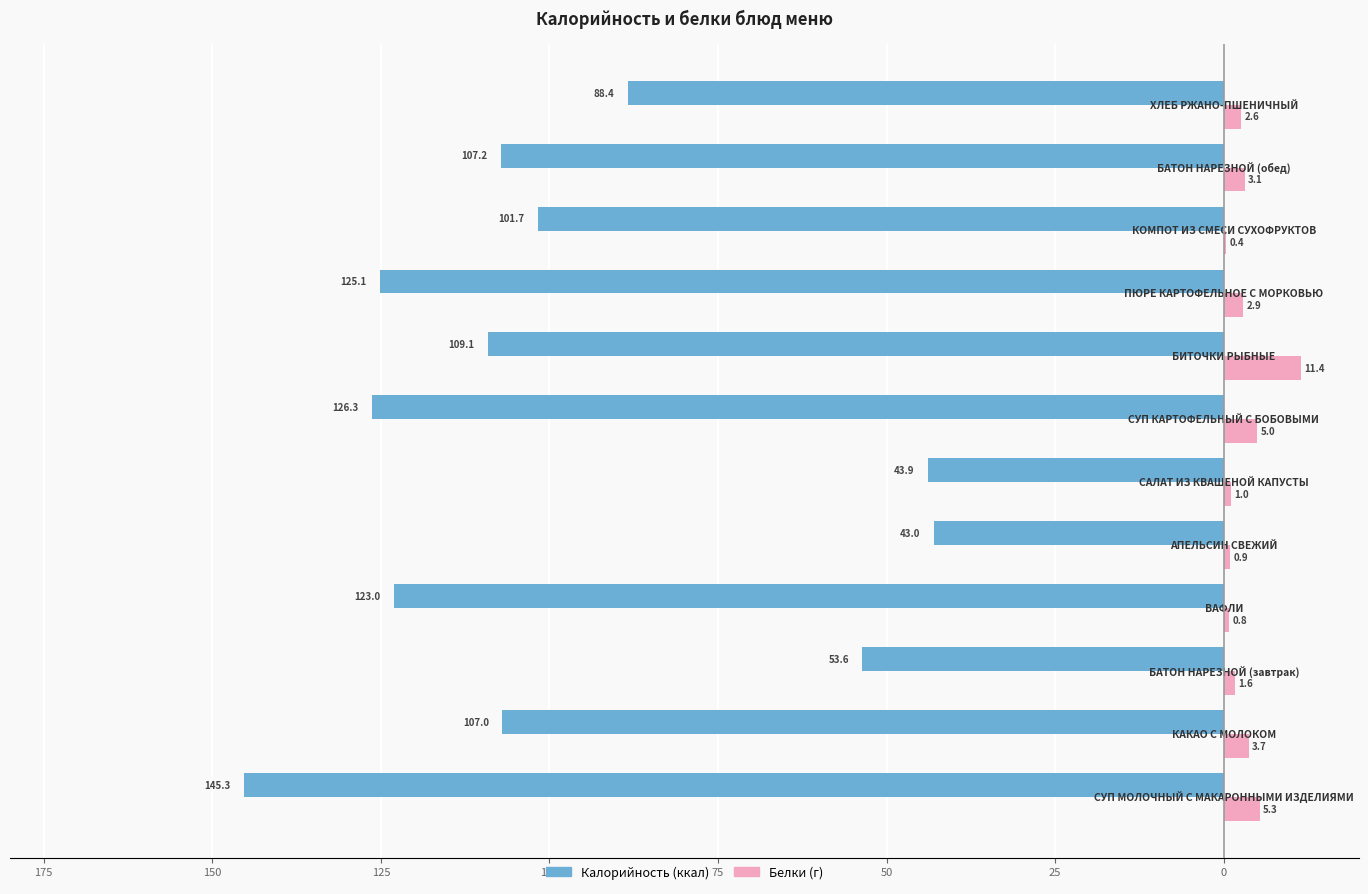

Does the chart contain stacked bars?

No